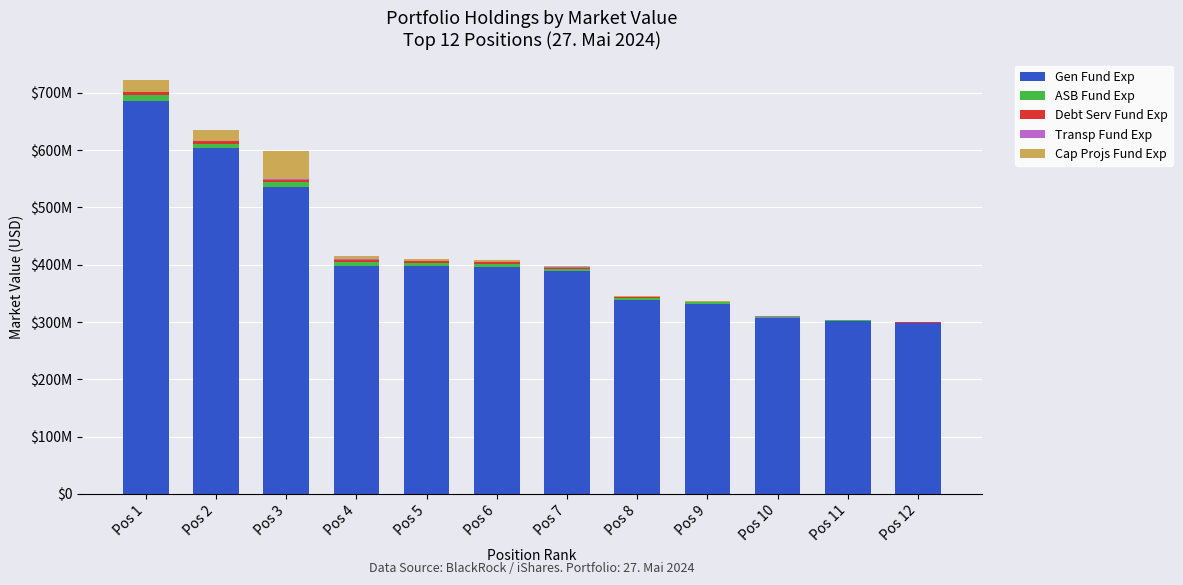

Are the bars horizontal?

No